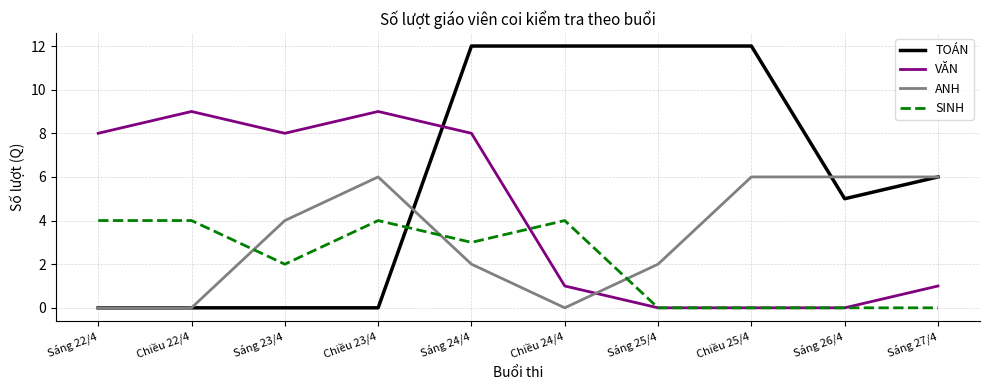

What is the highest value of the SINH series?

4